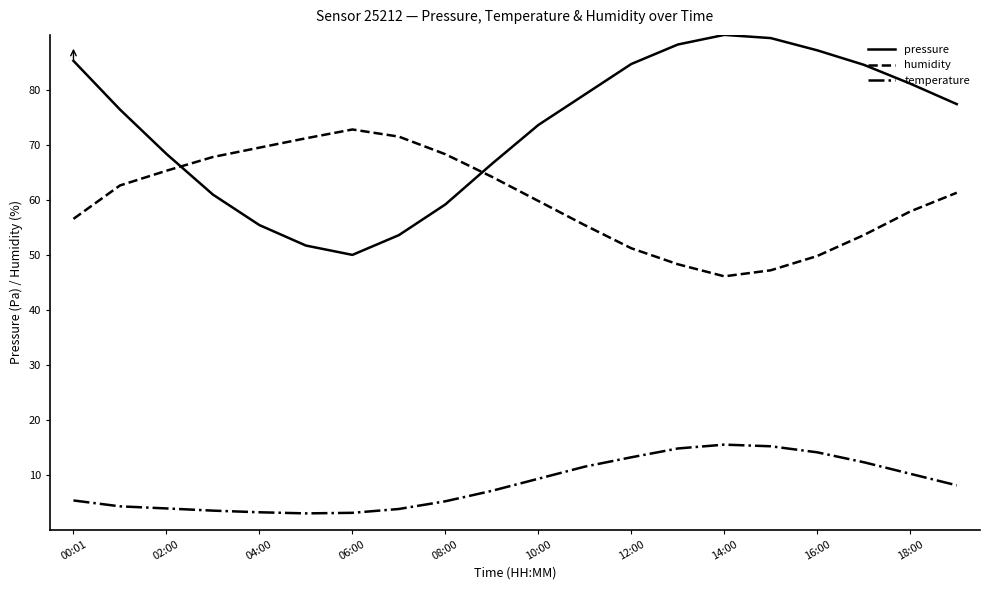

Which series has the largest total across all categories?

pressure